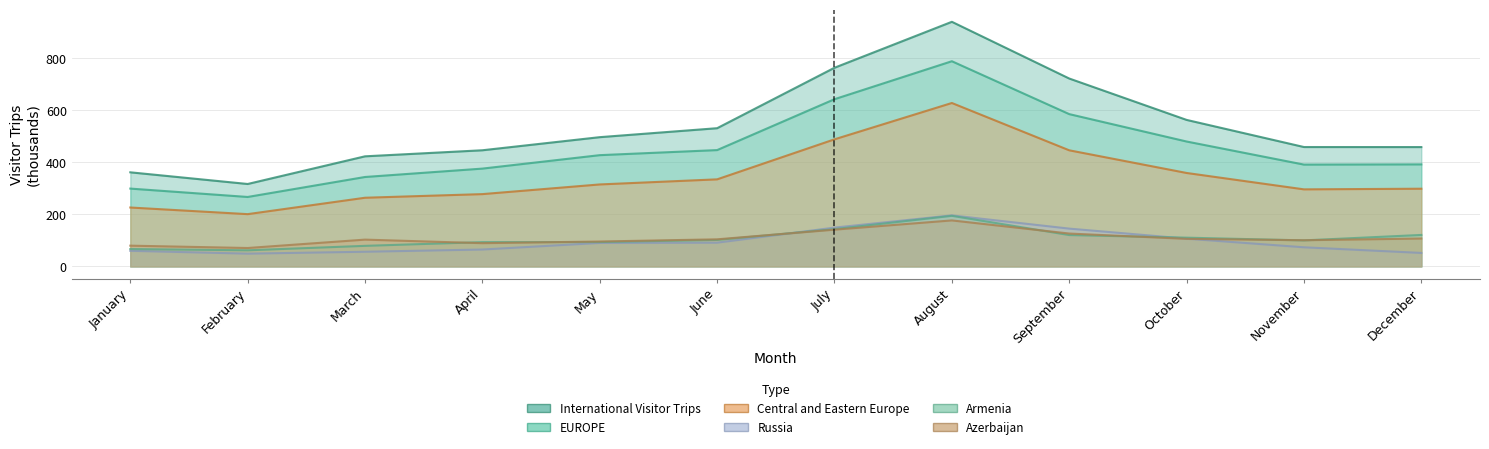

What is the value of the International Visitor Trips point at the 7th from the left?

763.6